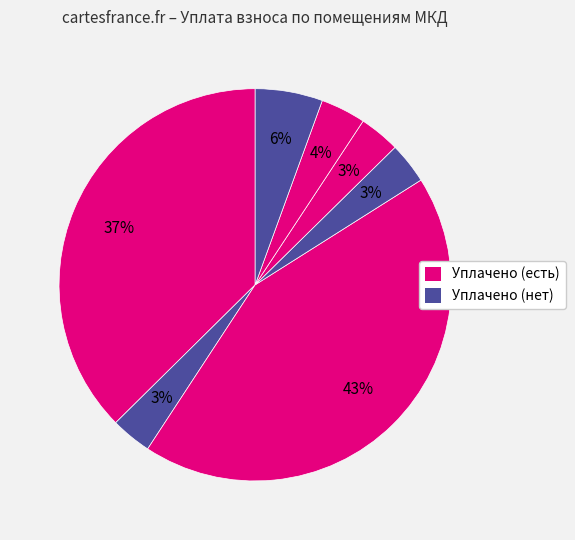

How many slices are in this pie chart?

7